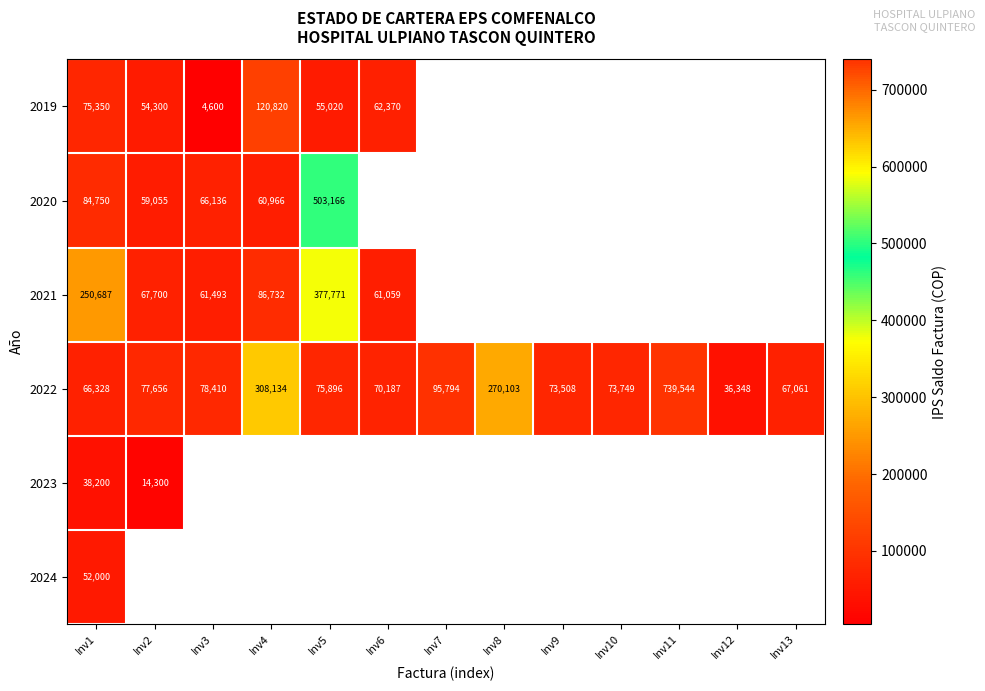

The 2019 series shows 4600 at Inv3. True or false?

True